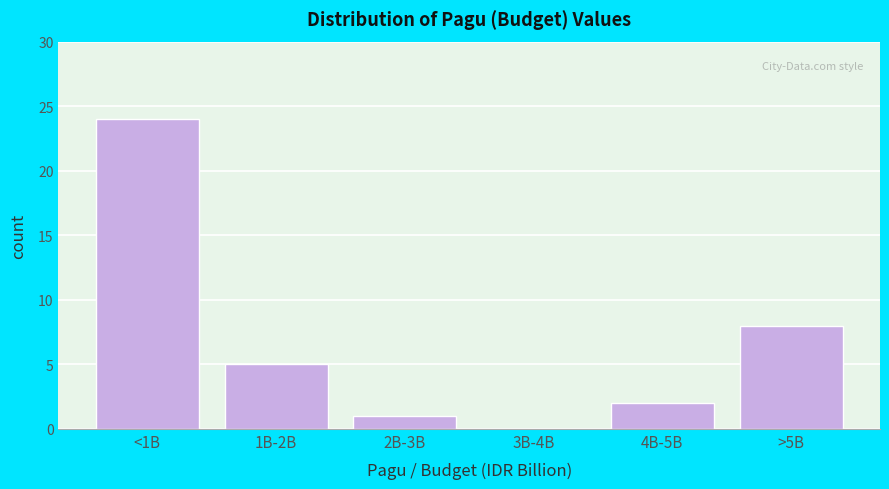

Reading right to left, what are all the values shown in this chart?

>5B=8	4B-5B=2	3B-4B=0	2B-3B=1	1B-2B=5	<1B=24